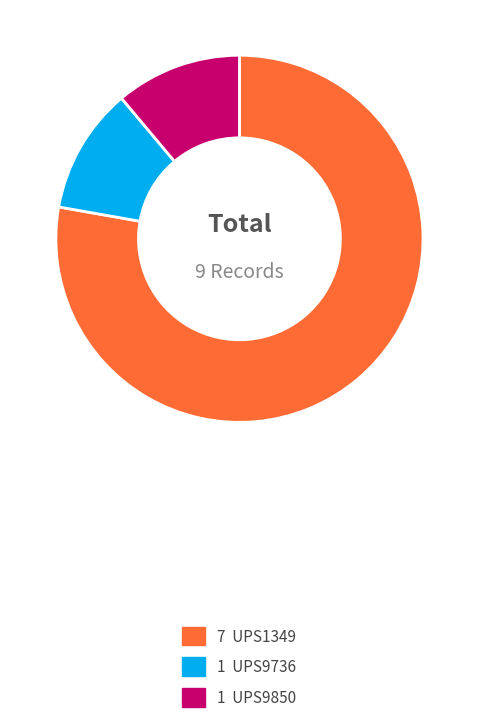

Is there any slice that represents more than half of the pie?

Yes